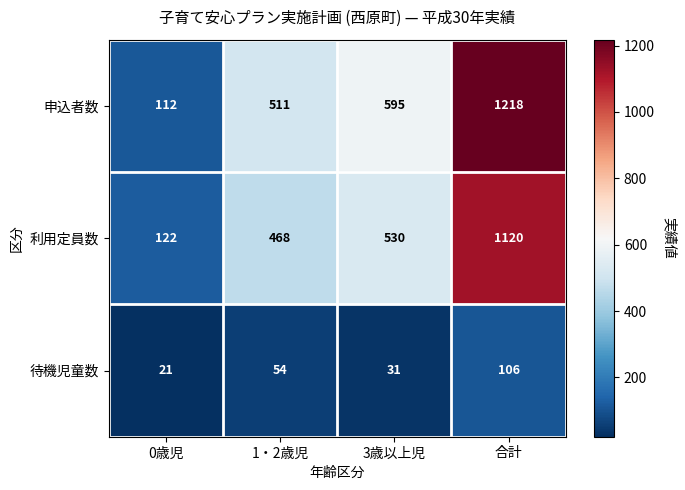

The value of 申込者数 at 0歳児 is 40. True or false?

False